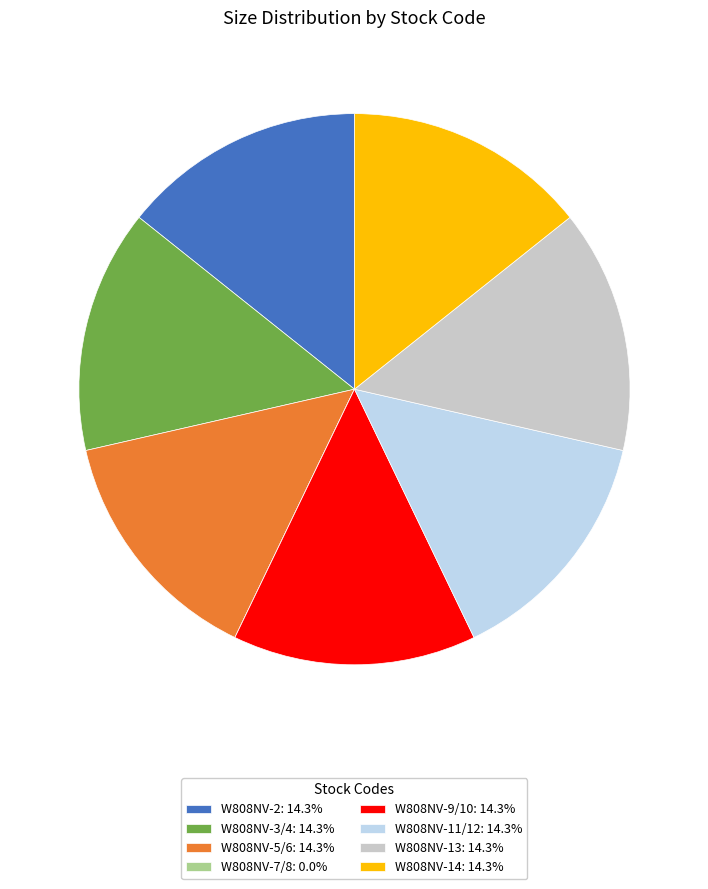

Does any single category account for the majority?

No